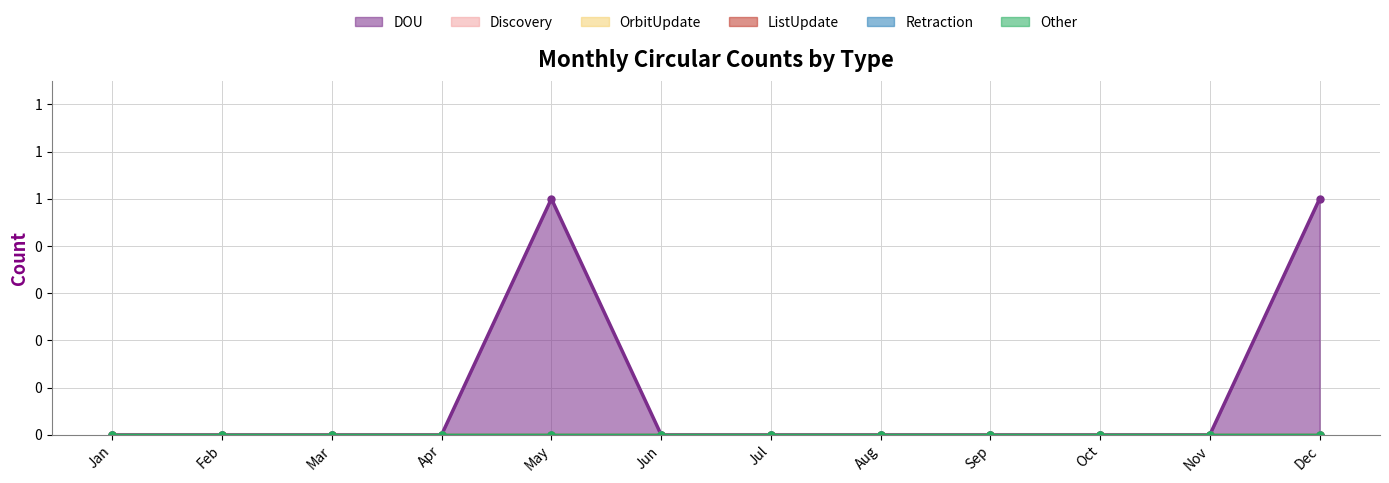

Reading right to left, transcribe all the data shown in this chart.

DOU: Dec=1	Nov=0	Oct=0	Sep=0	Aug=0	Jul=0	Jun=0	May=1	Apr=0	Mar=0	Feb=0	Jan=0
Discovery: Dec=0	Nov=0	Oct=0	Sep=0	Aug=0	Jul=0	Jun=0	May=0	Apr=0	Mar=0	Feb=0	Jan=0
OrbitUpdate: Dec=0	Nov=0	Oct=0	Sep=0	Aug=0	Jul=0	Jun=0	May=0	Apr=0	Mar=0	Feb=0	Jan=0
ListUpdate: Dec=0	Nov=0	Oct=0	Sep=0	Aug=0	Jul=0	Jun=0	May=0	Apr=0	Mar=0	Feb=0	Jan=0
Retraction: Dec=0	Nov=0	Oct=0	Sep=0	Aug=0	Jul=0	Jun=0	May=0	Apr=0	Mar=0	Feb=0	Jan=0
Other: Dec=0	Nov=0	Oct=0	Sep=0	Aug=0	Jul=0	Jun=0	May=0	Apr=0	Mar=0	Feb=0	Jan=0